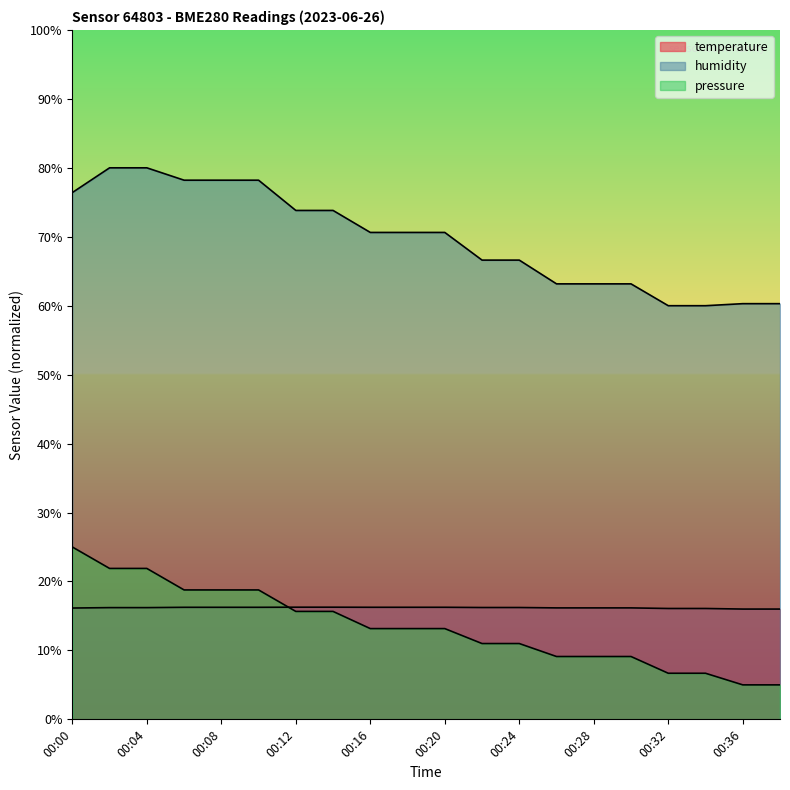

True or false: humidity has a value of 63.2 at 00:28.

True